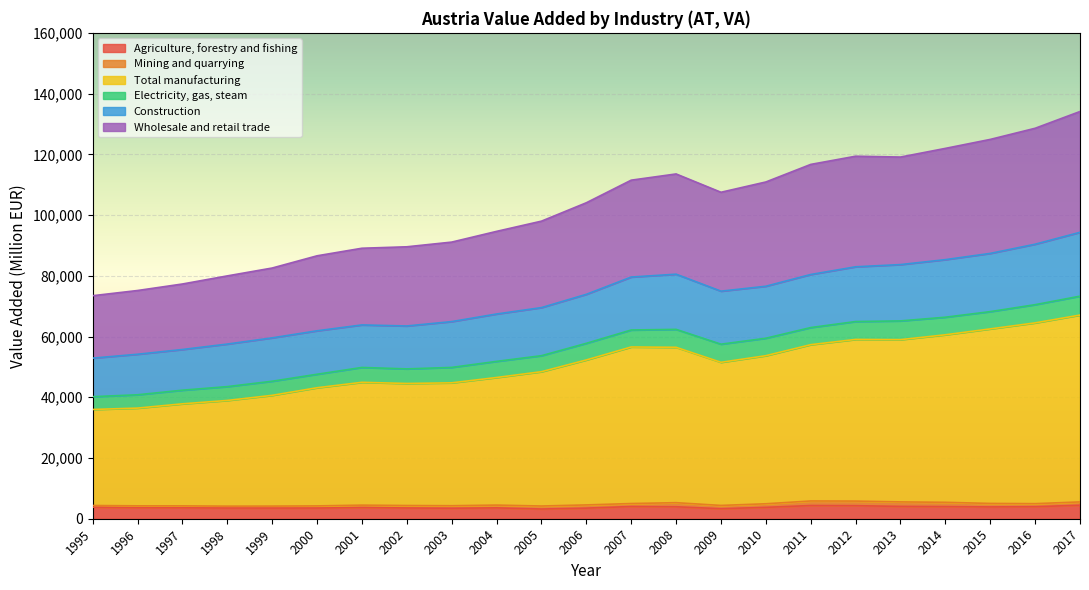

At which label is Wholesale and retail trade closest to 103769?

2006